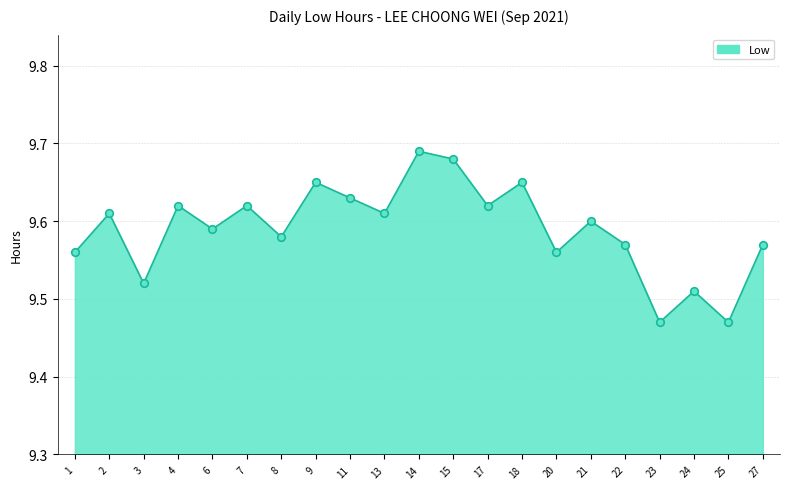

What is the ratio of the value at 17 to the value at 7?

1.0